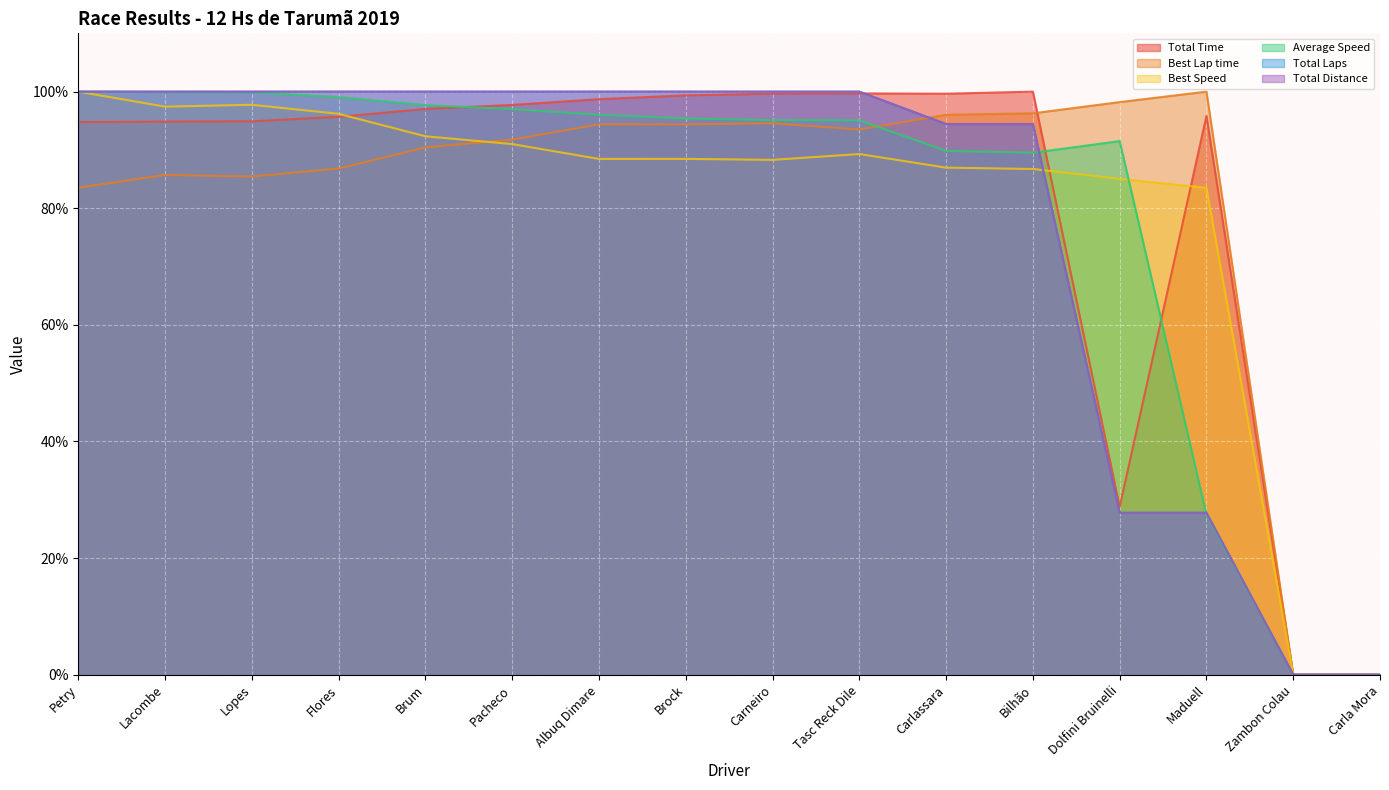

Reading right to left, transcribe all the data shown in this chart.

Total Time: Carla Mora=0.0	Zambon Colau=0.0	Maduell=95.9	Dolfini Bruinelli=28.8	Bilhão=100.0	Carlassara=99.7	Tasc Reck Dile=99.7	Carneiro=99.7	Brock=99.4	Albuq Dimare=98.7	Pacheco=97.7	Brum=97.0	Flores=95.7	Lopes=94.9	Lacombe=94.9	Petry=94.8
Best Lap time: Carla Mora=0.0	Zambon Colau=0.0	Maduell=100.0	Dolfini Bruinelli=98.2	Bilhão=96.3	Carlassara=96.0	Tasc Reck Dile=93.5	Carneiro=94.6	Brock=94.4	Albuq Dimare=94.4	Pacheco=91.8	Brum=90.4	Flores=86.8	Lopes=85.4	Lacombe=85.7	Petry=83.5
Best Speed: Carla Mora=0.0	Zambon Colau=0.0	Maduell=83.5	Dolfini Bruinelli=85.0	Bilhão=86.7	Carlassara=87.0	Tasc Reck Dile=89.3	Carneiro=88.3	Brock=88.5	Albuq Dimare=88.5	Pacheco=91.0	Brum=92.3	Flores=96.2	Lopes=97.7	Lacombe=97.4	Petry=100.0
Average Speed: Carla Mora=0.0	Zambon Colau=0.0	Maduell=27.5	Dolfini Bruinelli=91.5	Bilhão=89.5	Carlassara=89.8	Tasc Reck Dile=95.1	Carneiro=95.1	Brock=95.4	Albuq Dimare=96.0	Pacheco=97.0	Brum=97.7	Flores=99.1	Lopes=99.9	Lacombe=99.9	Petry=100.0
Total Laps: Carla Mora=0.0	Zambon Colau=0.0	Maduell=27.8	Dolfini Bruinelli=27.8	Bilhão=94.4	Carlassara=94.4	Tasc Reck Dile=100.0	Carneiro=100.0	Brock=100.0	Albuq Dimare=100.0	Pacheco=100.0	Brum=100.0	Flores=100.0	Lopes=100.0	Lacombe=100.0	Petry=100.0
Total Distance: Carla Mora=0.0	Zambon Colau=0.0	Maduell=27.8	Dolfini Bruinelli=27.8	Bilhão=94.4	Carlassara=94.4	Tasc Reck Dile=100.0	Carneiro=100.0	Brock=100.0	Albuq Dimare=100.0	Pacheco=100.0	Brum=100.0	Flores=100.0	Lopes=100.0	Lacombe=100.0	Petry=100.0